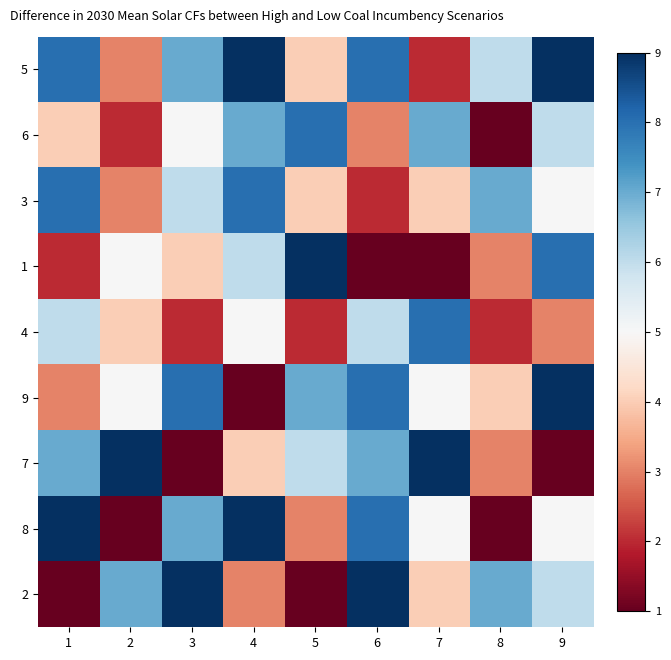

Which has a higher value, 8 or 4?

4